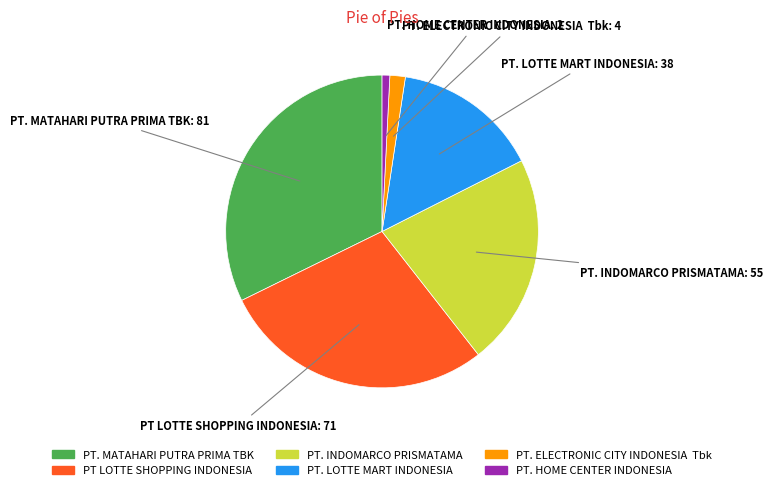

Combined, do PT. LOTTE MART INDONESIA and PT. HOME CENTER INDONESIA account for over 50%?

No